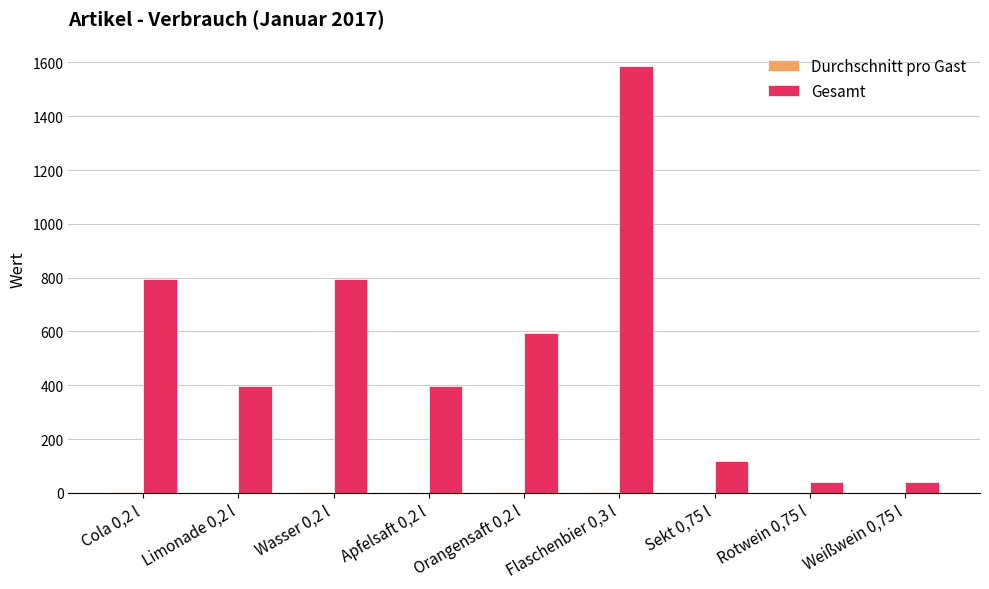

Is it true that Gesamt equals 794.0 at Cola 0,2 l?

True